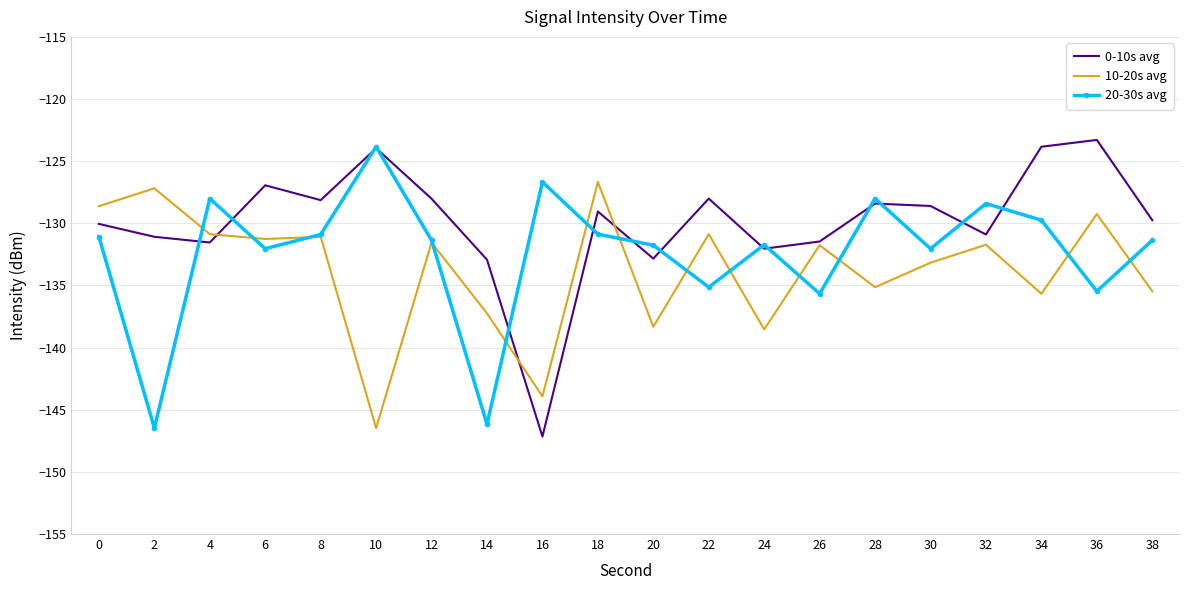

What is the difference between the maximum and minimum values in the 20-30s avg series?

22.6